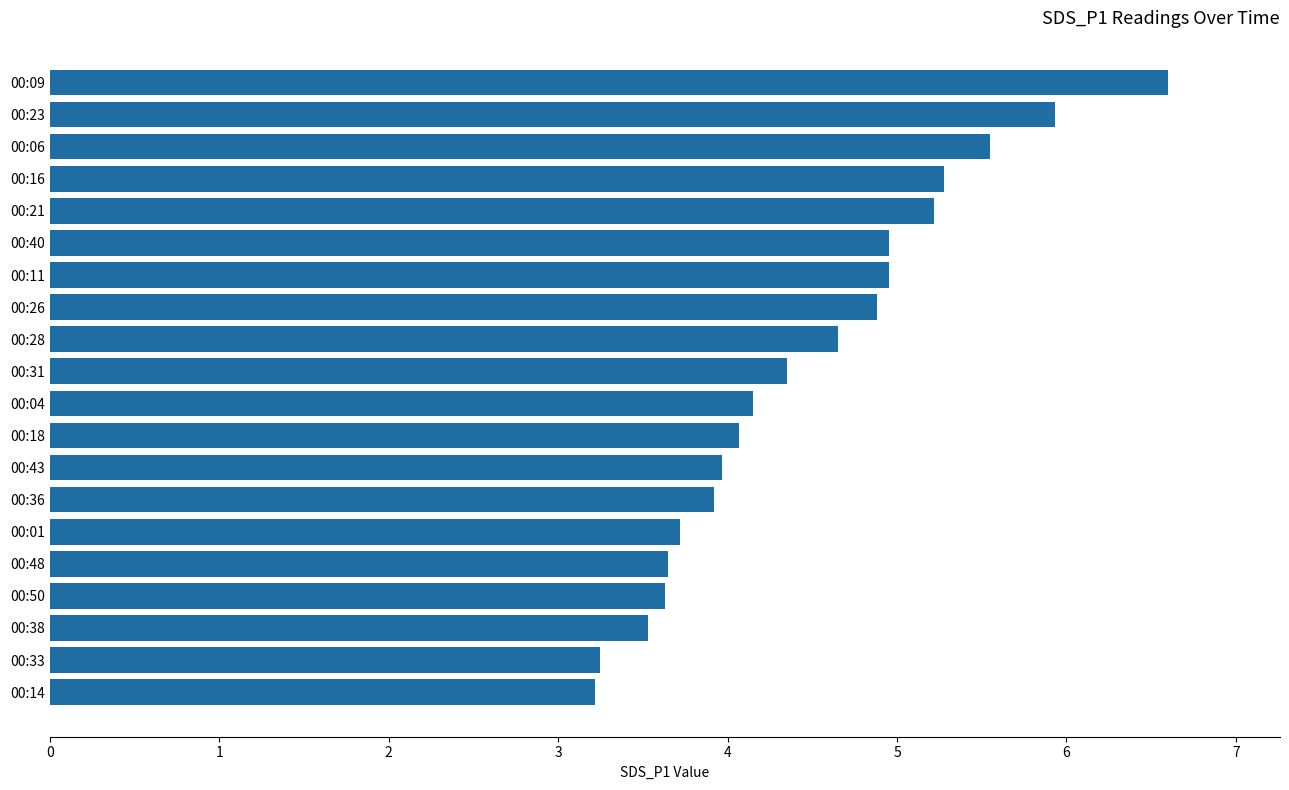

What is the sum of the values at 00:33 and 00:31?

7.6